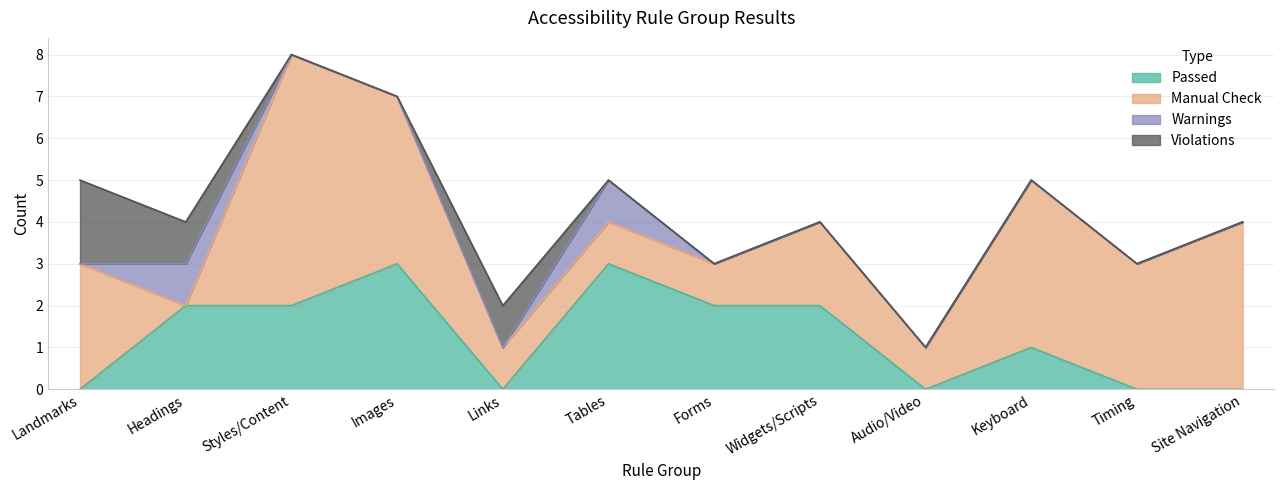

Does the chart display data point markers on the line(s)?

No